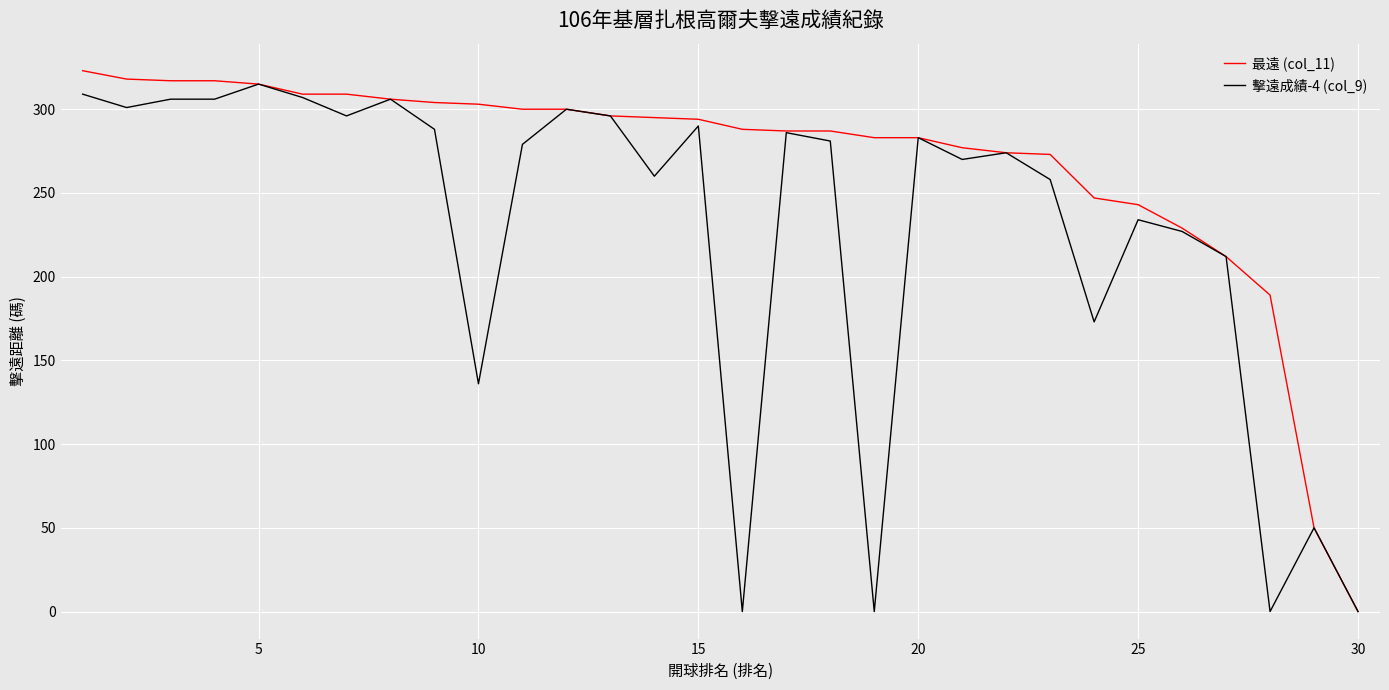

What is the maximum value for 擊遠成績-4 (col_9)?

315